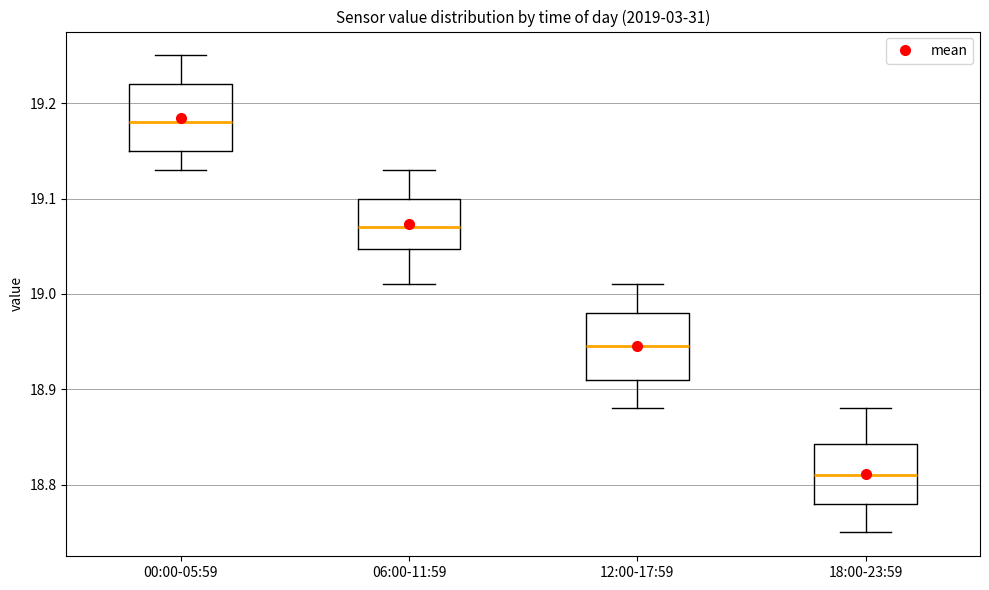

Which box has the highest median line?

00:00-05:59